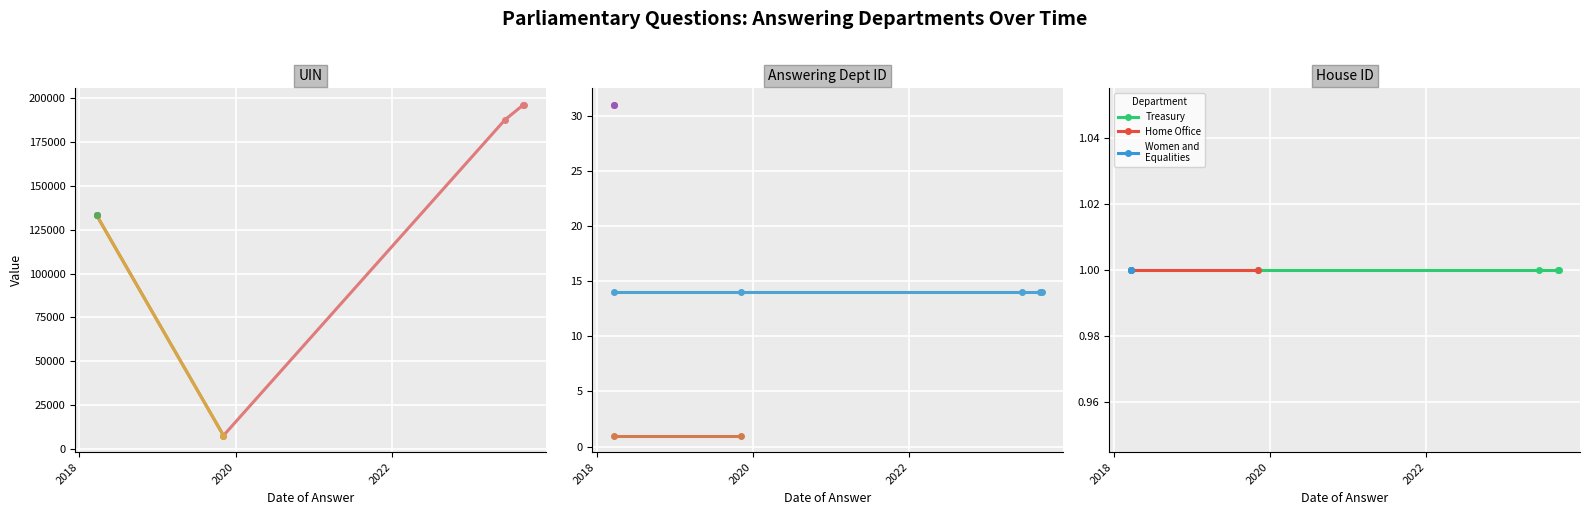

True or false: answering dept id and house id intersect in this chart.

False